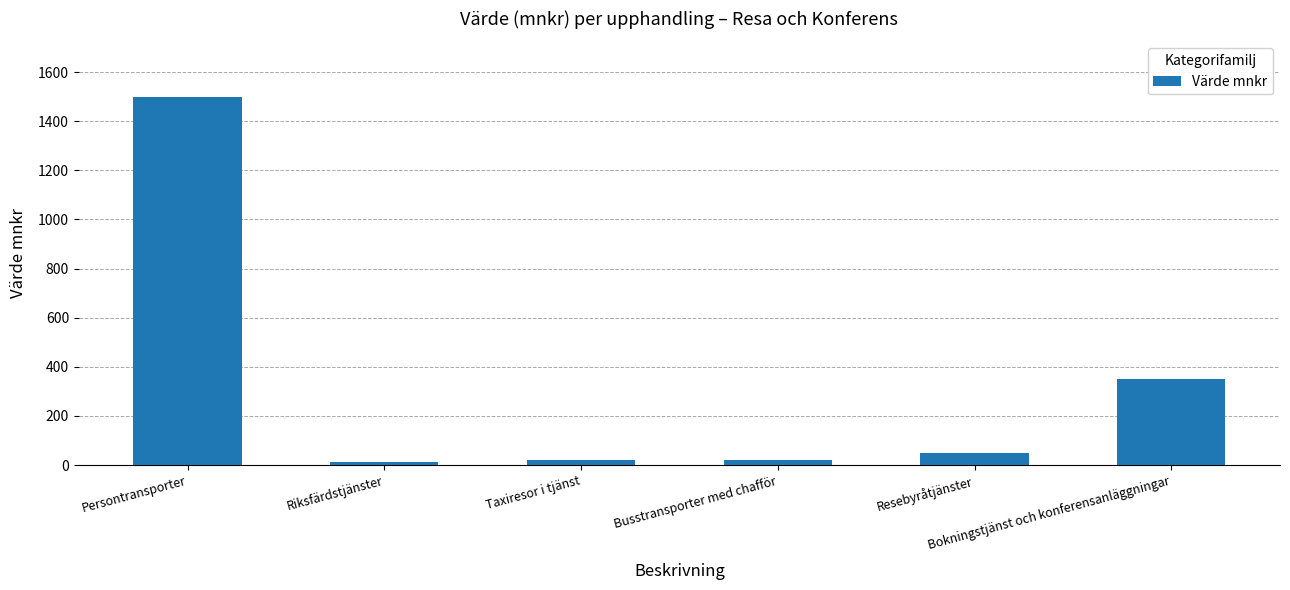

What value does the data have at Taxiresor i tjänst?

20